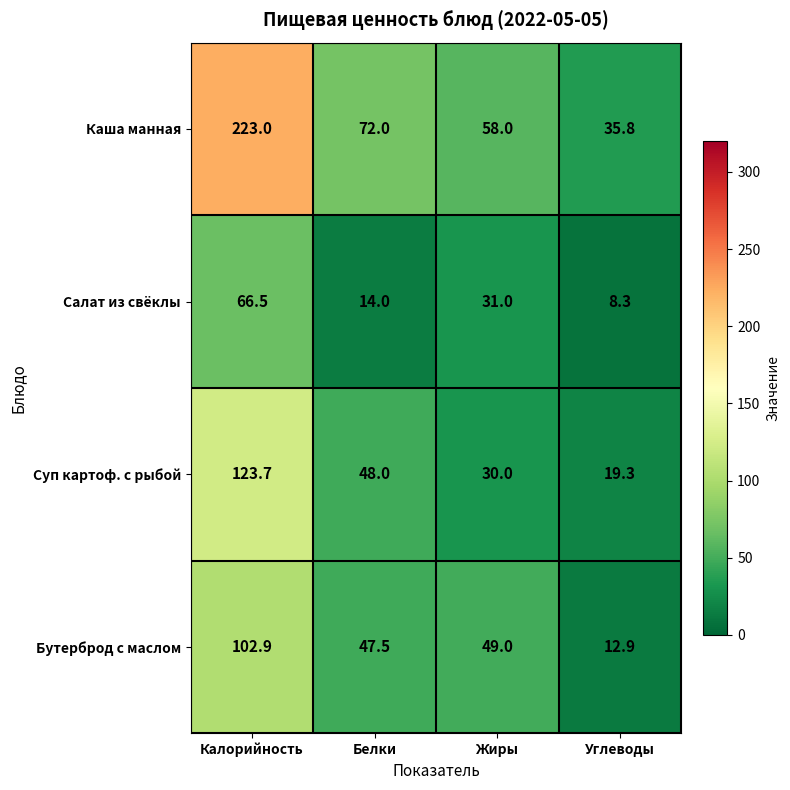

At which label does Суп картоф. с рыбой first exceed 48?

Калорийность